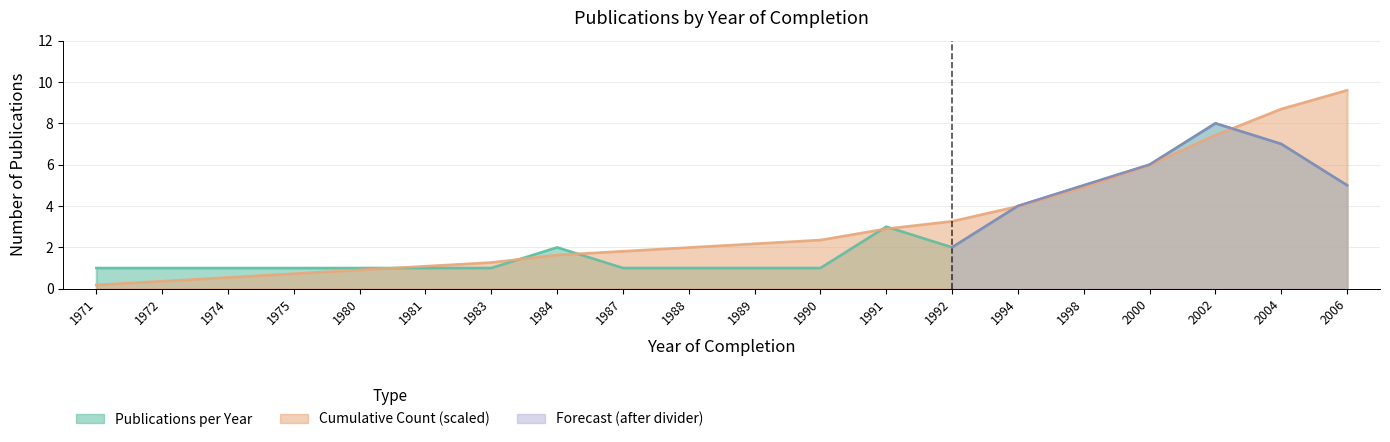

What is the total value across all series at 2000?

12.0